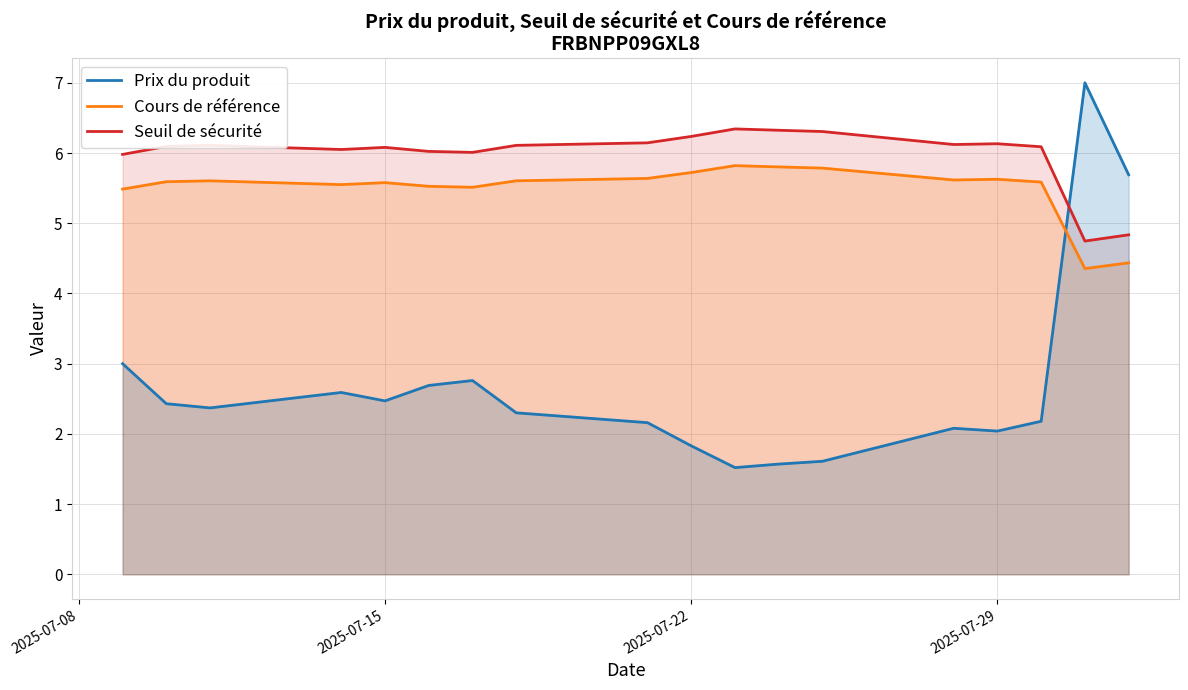

Reading left to right, extract all data points from this chart.

Prix du produit: 3.0	2.4	2.4	2.6	2.5	2.7	2.8	2.3	2.2	1.8	1.5	1.6	1.6	2.1	2.0	2.2	7.0	5.7
Cours de référence: 5.5	5.6	5.6	5.5	5.6	5.5	5.5	5.6	5.6	5.7	5.8	5.8	5.8	5.6	5.6	5.6	4.4	4.4
Seuil de sécurité: 6.0	6.1	6.1	6.0	6.1	6.0	6.0	6.1	6.1	6.2	6.3	6.3	6.3	6.1	6.1	6.1	4.7	4.8